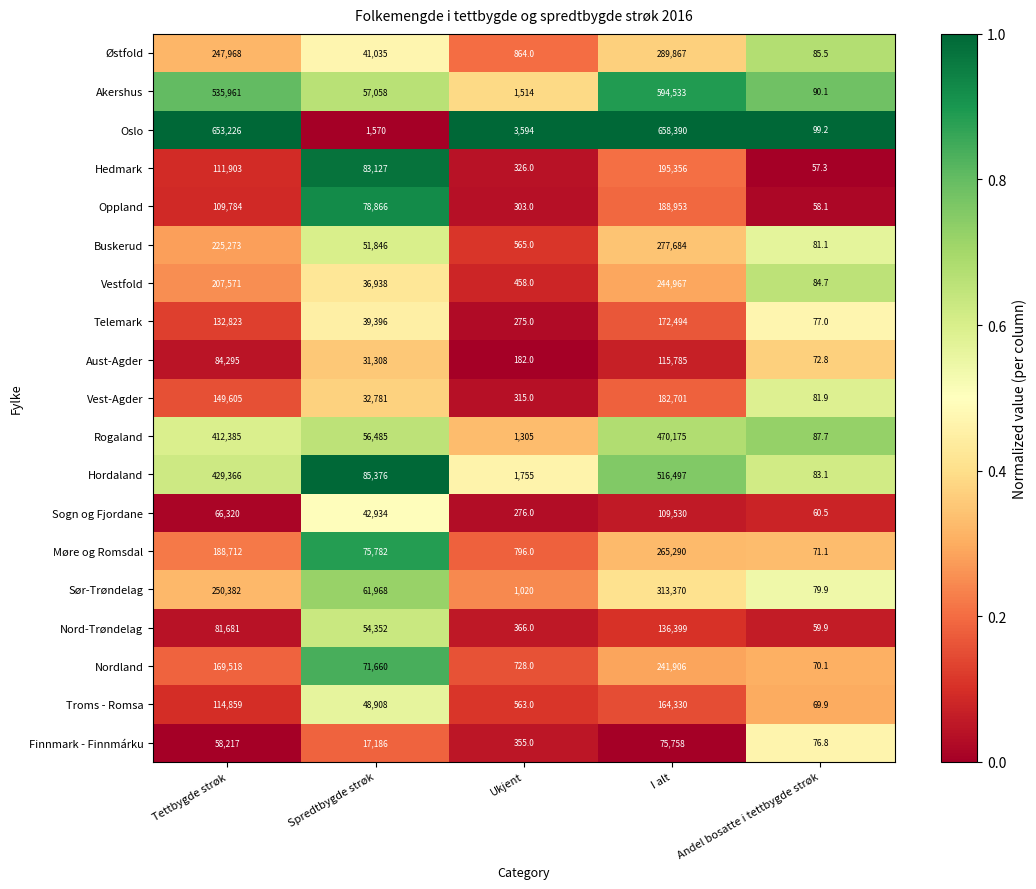

True or false: Østfold has a value of 289867.0 at I alt.

True